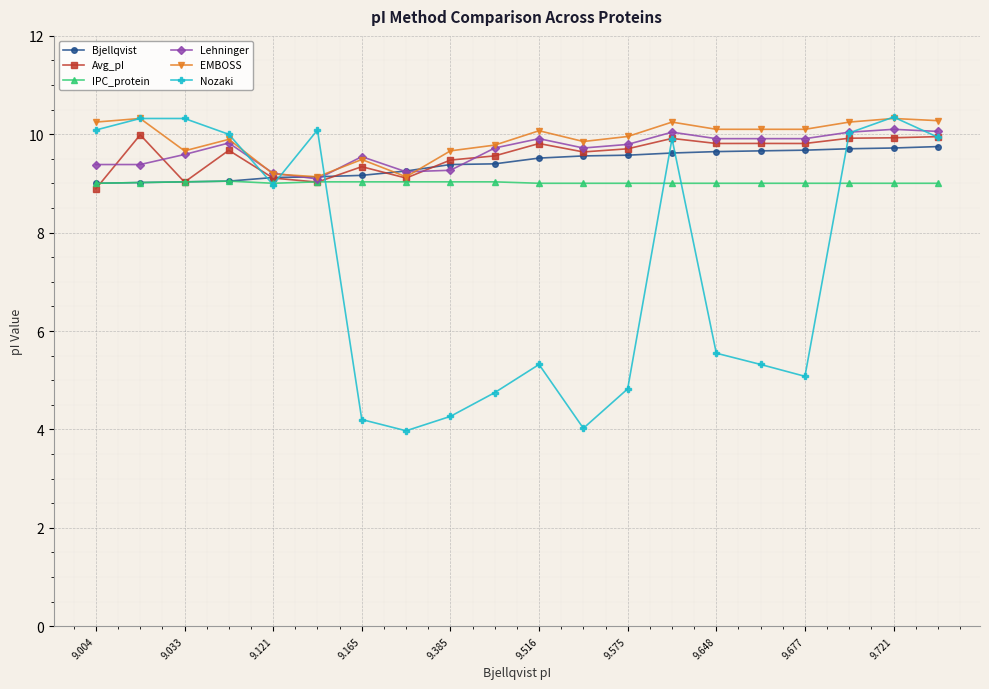

At how many categories does at least one series exceed 7?

20